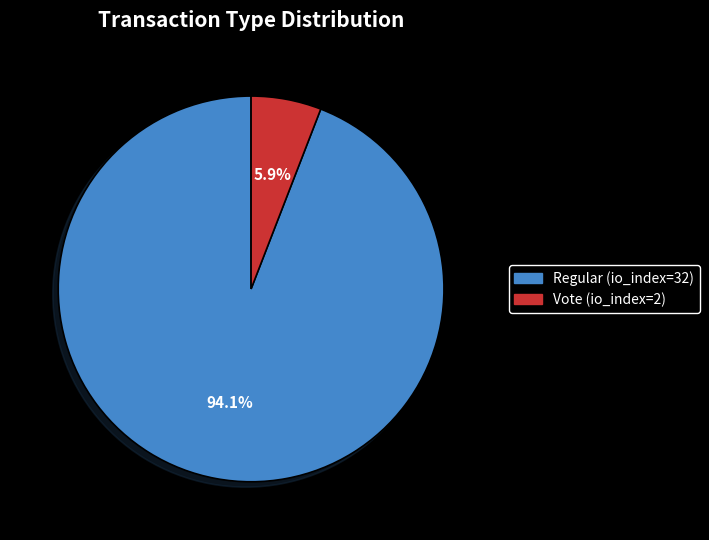

Is there a majority slice in this chart?

Yes